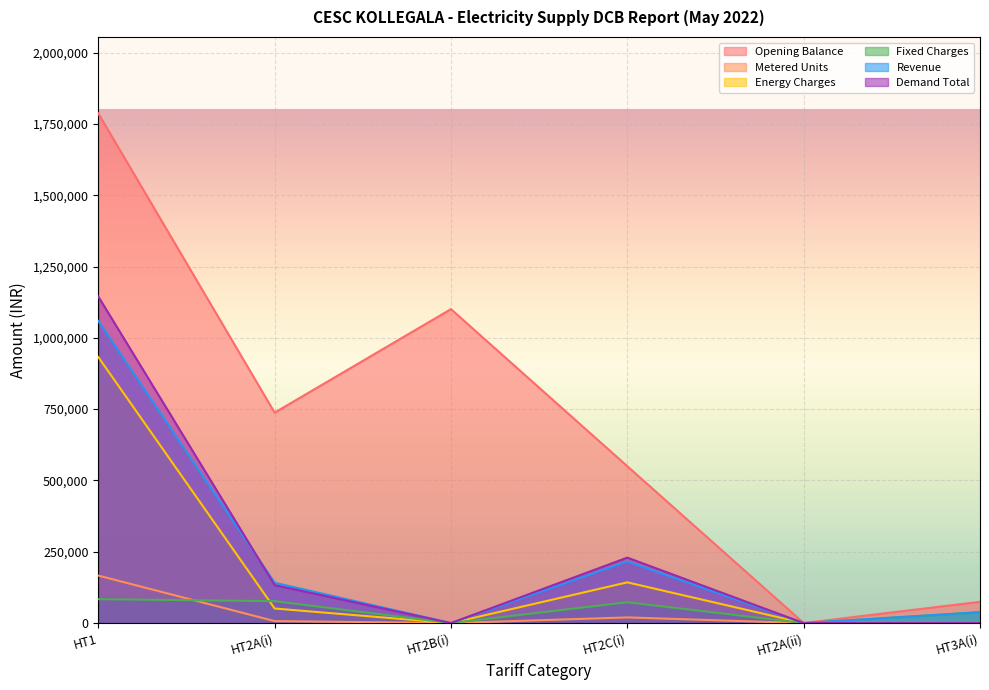

True or false: Revenue and Energy Charges cross at least once.

False